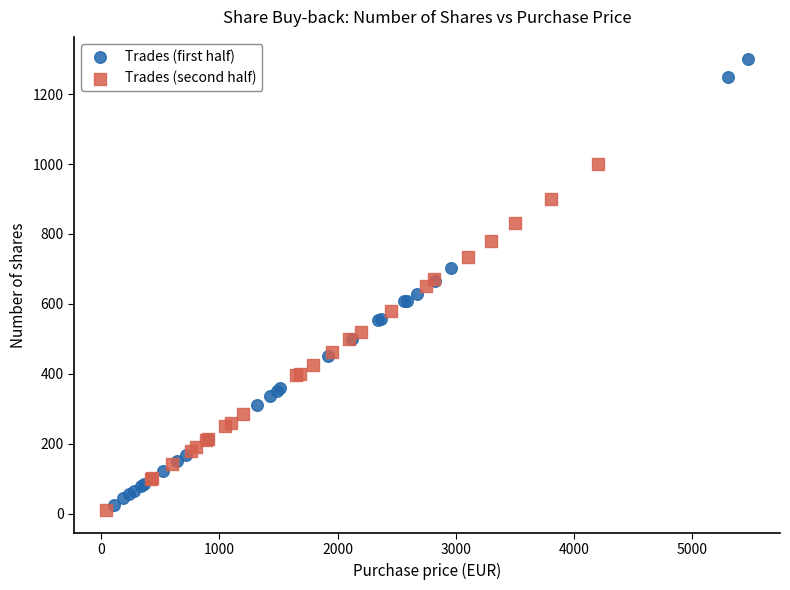

Which series contains the lowest Y value?

Trades (second half)